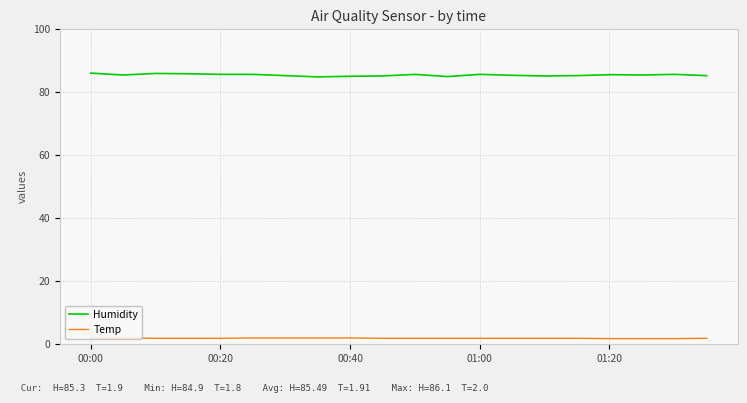

Rank the series by their average value, from lowest to highest.

Temp, Humidity